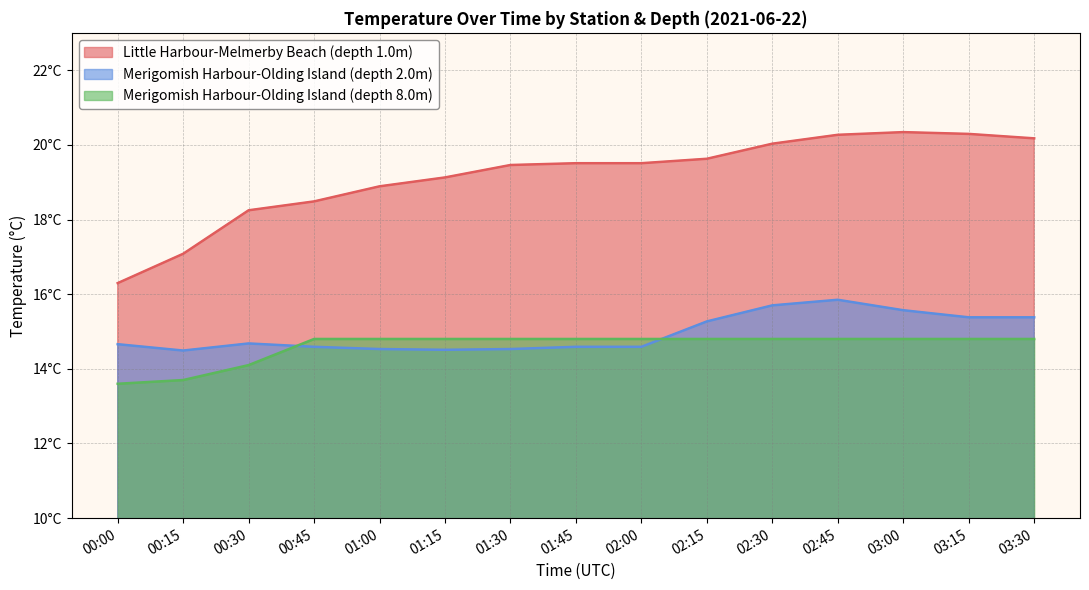

Reading left to right, extract all data points from this chart.

Little Harbour-Melmerby Beach (depth 1.0m): 00:00=16.3	00:15=17.1	00:30=18.2	00:45=18.5	01:00=18.9	01:15=19.1	01:30=19.5	01:45=19.5	02:00=19.5	02:15=19.6	02:30=20.0	02:45=20.3	03:00=20.3	03:15=20.3	03:30=20.2
Merigomish Harbour-Olding Island (depth 2.0m): 00:00=14.7	00:15=14.5	00:30=14.7	00:45=14.6	01:00=14.5	01:15=14.5	01:30=14.5	01:45=14.6	02:00=14.6	02:15=15.3	02:30=15.7	02:45=15.8	03:00=15.6	03:15=15.4	03:30=15.4
Merigomish Harbour-Olding Island (depth 8.0m): 00:00=13.6	00:15=13.7	00:30=14.1	00:45=14.8	01:00=14.8	01:15=14.8	01:30=14.8	01:45=14.8	02:00=14.8	02:15=14.8	02:30=14.8	02:45=14.8	03:00=14.8	03:15=14.8	03:30=14.8